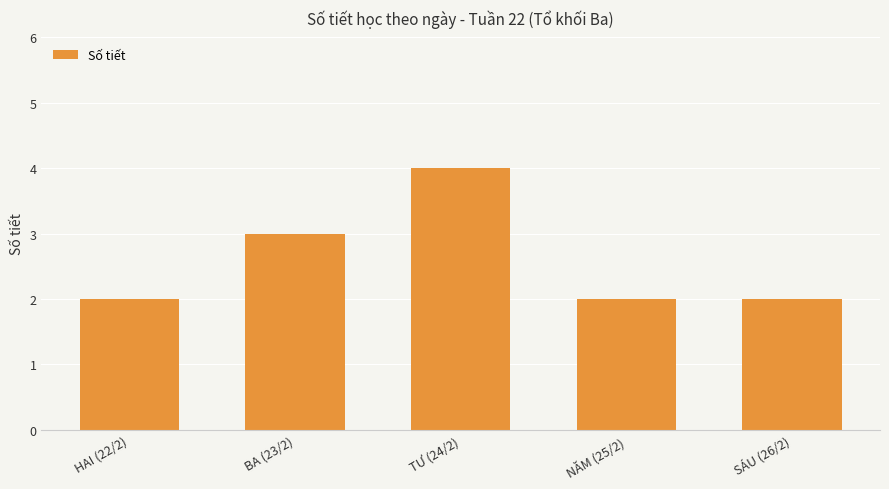

Count the number of categories in the chart.

5